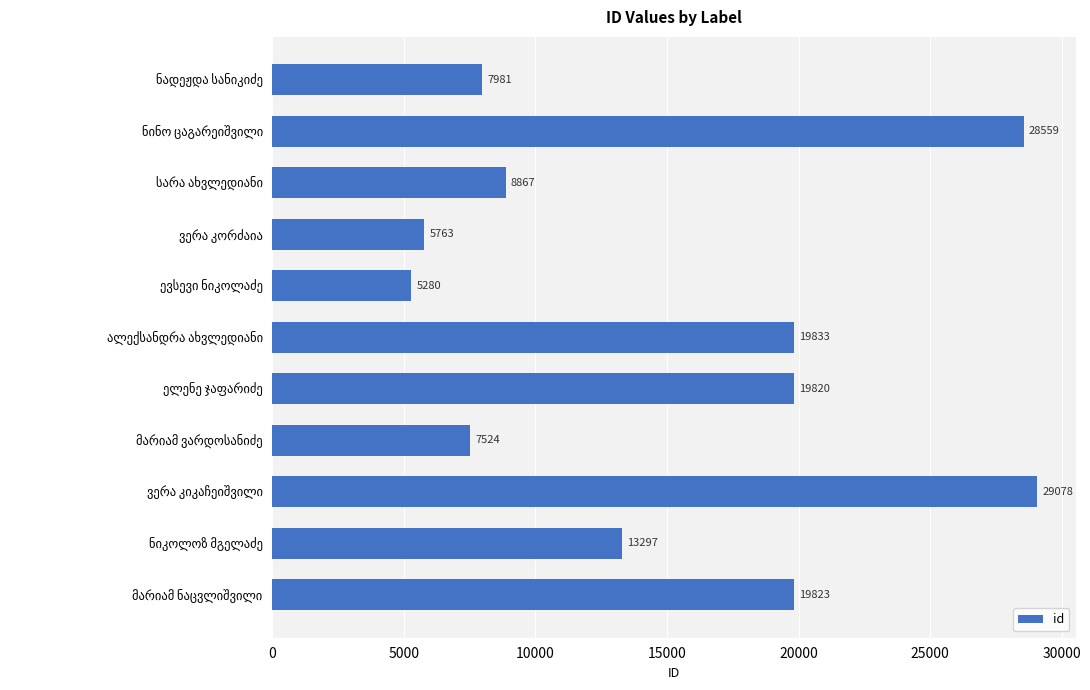

What is the minimum value shown in the chart?

5280